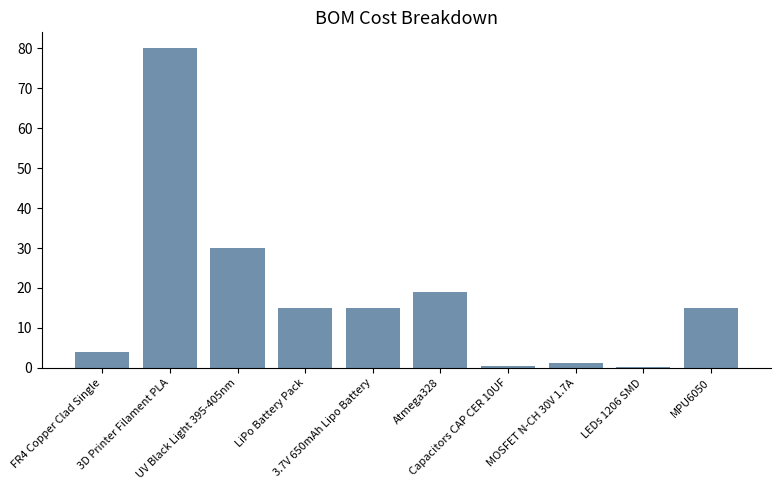

What is the greatest value displayed?

80.0